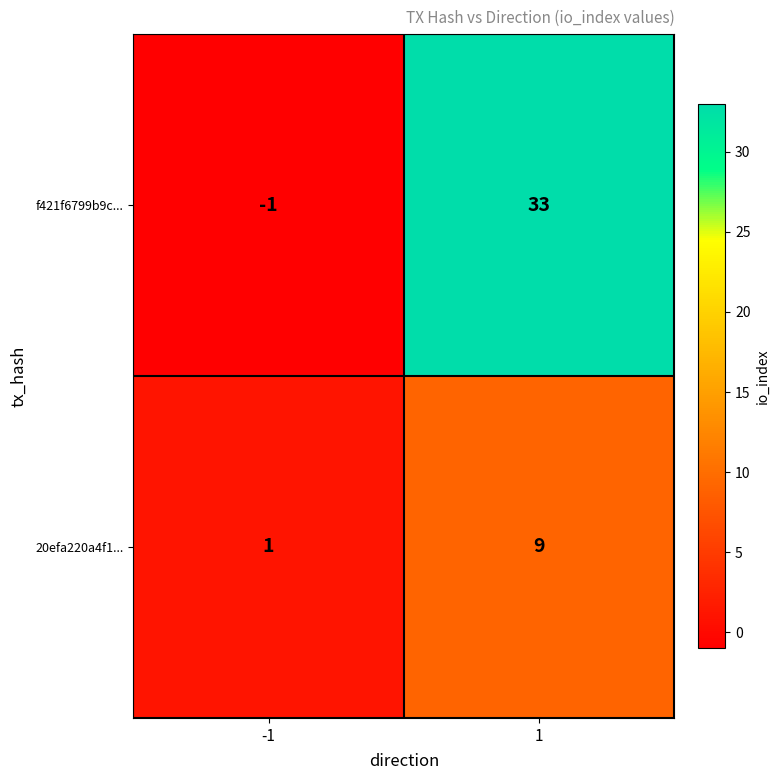

Is the value of 20efa220a4f1... at -1 greater than the value of f421f6799b9c... at 1?

No